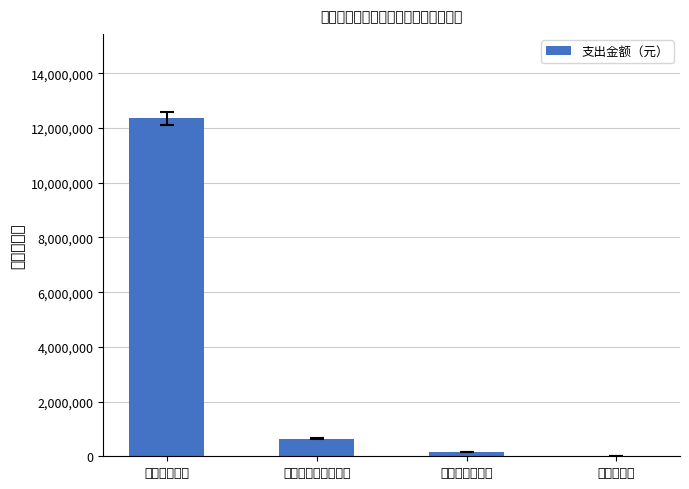

Which category has the lowest value across all series?

资本性支出